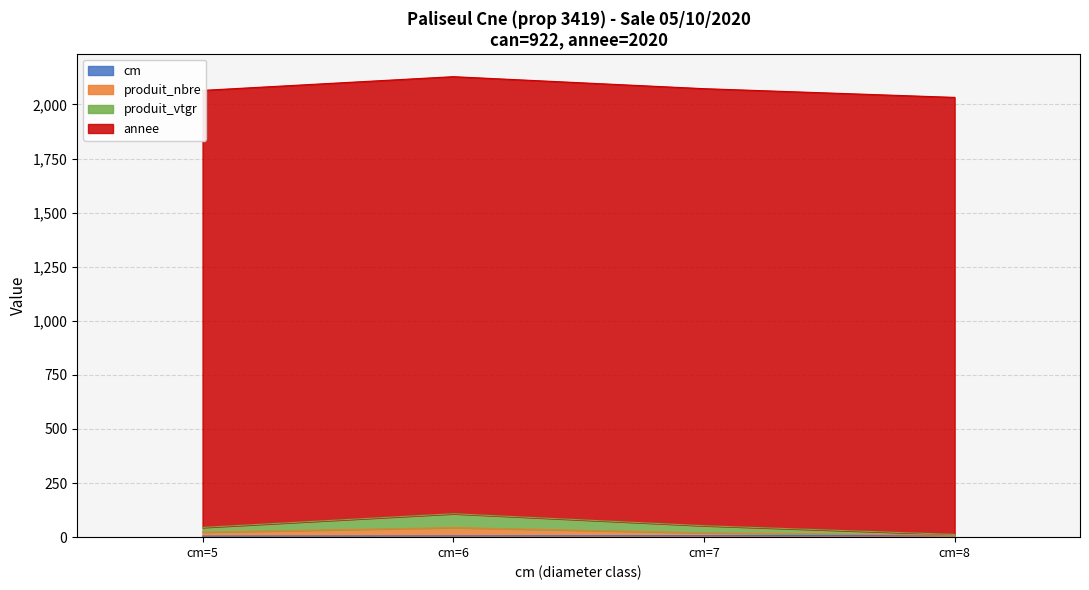

True or false: produit_nbre and cm intersect in this chart.

False